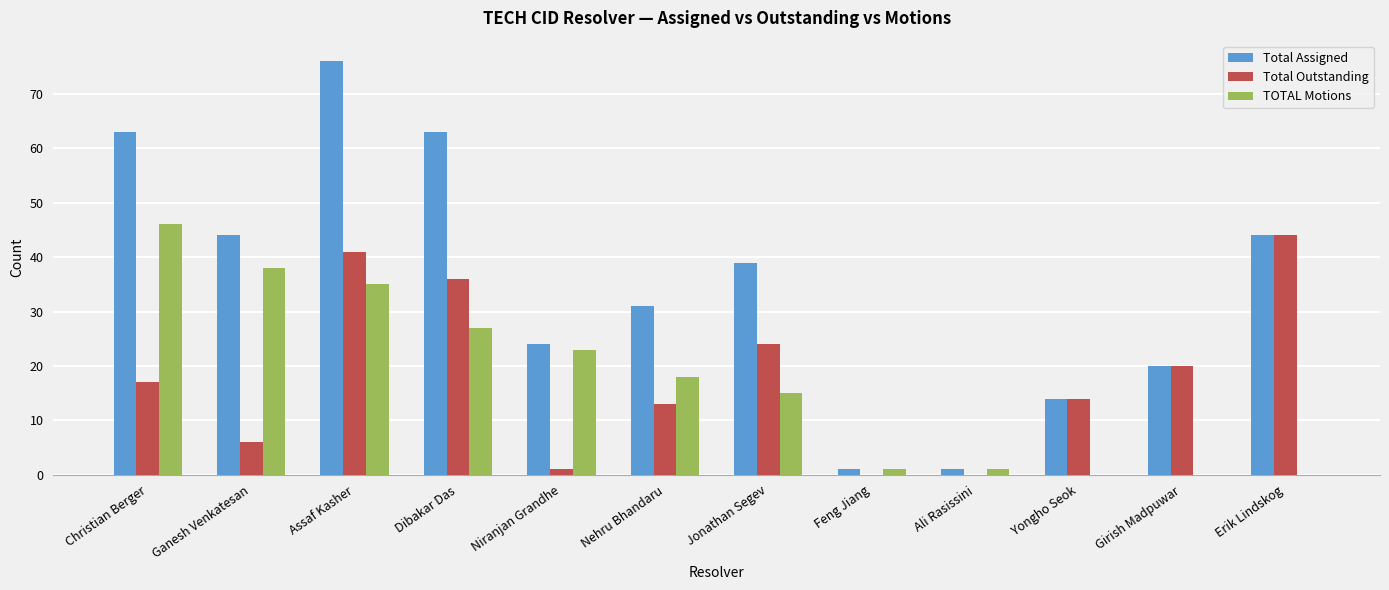

What are all the series names shown in the legend?

Total Assigned, Total Outstanding, TOTAL Motions